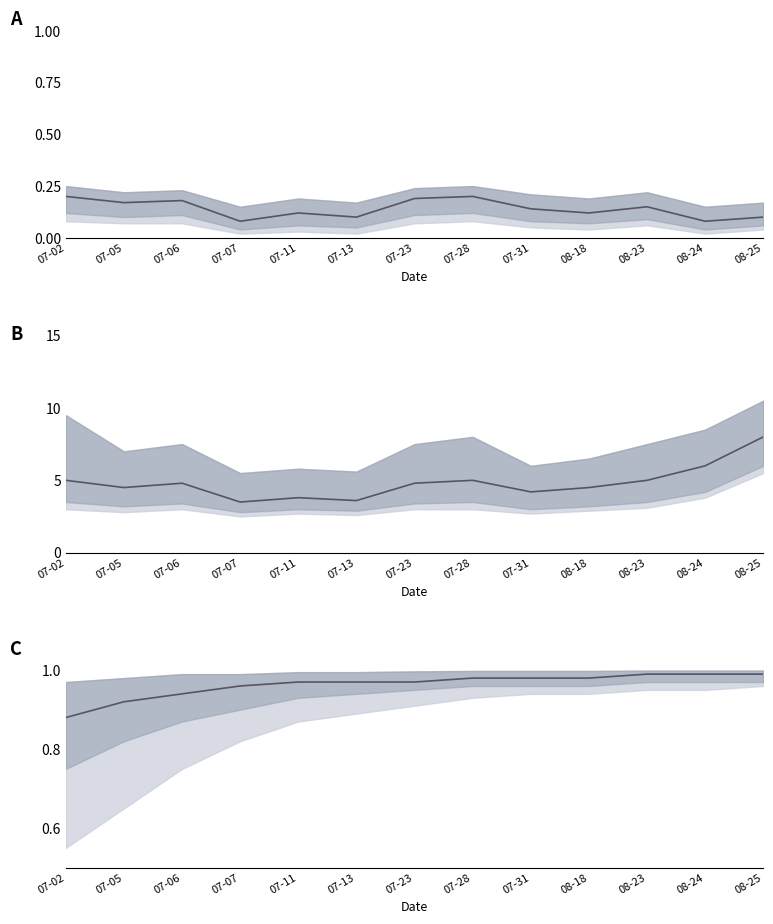

What is the difference between the highest and lowest values at 07-23?

4.6